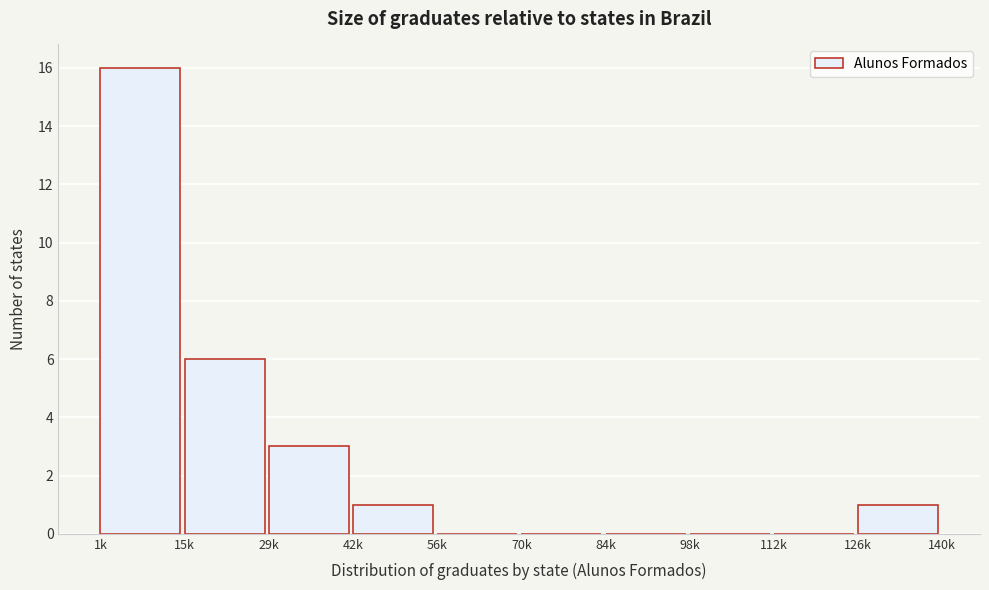

Reading left to right, extract all data points from this chart.

1k=16	15k=6	29k=3	42k=1	56k=0	70k=0	84k=0	98k=0	112k=0	126k=1